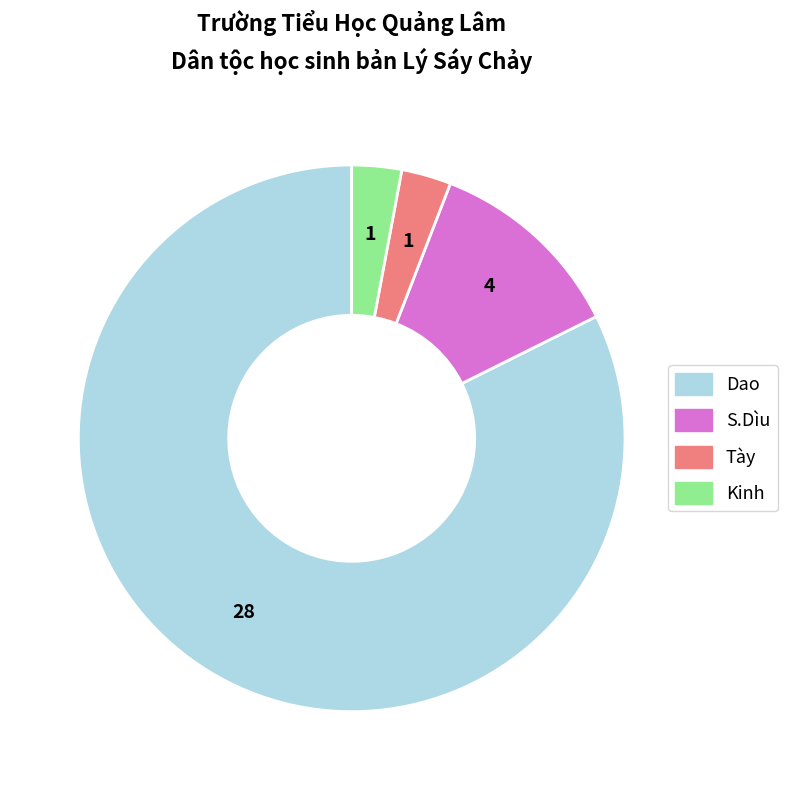

Combined, do Kinh and Dao account for over 50%?

Yes